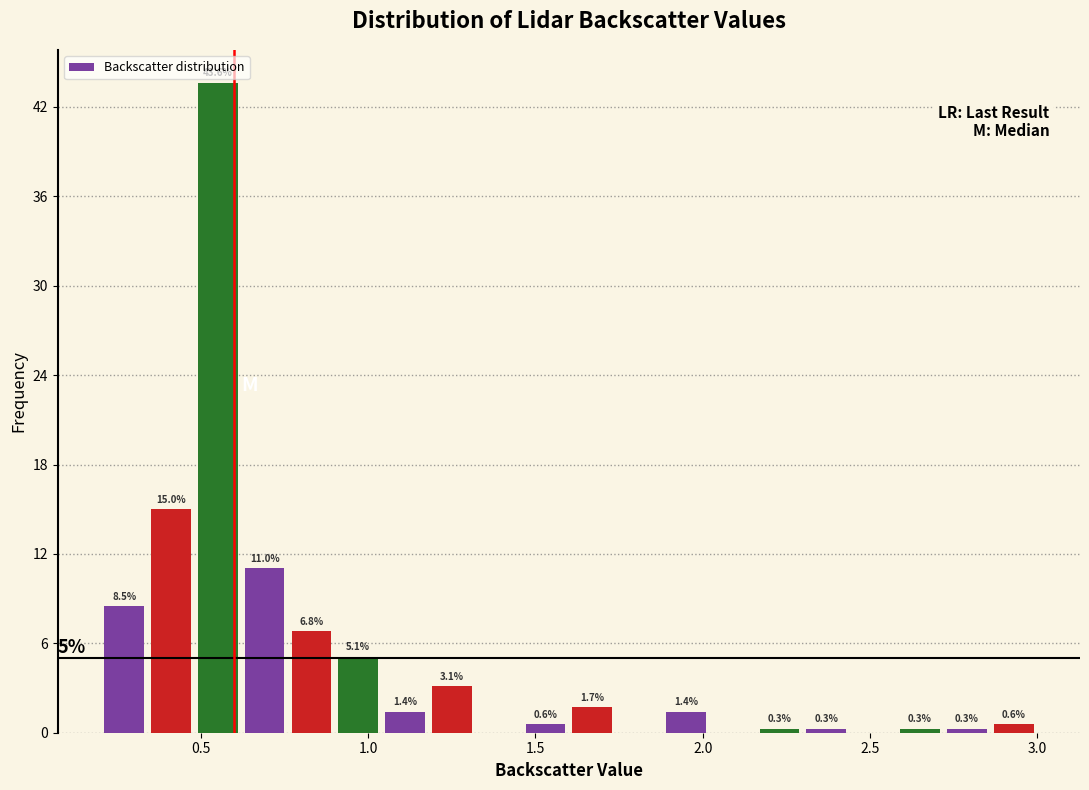

Read against the x-axis, roughly where is the centre of the tallest bar?

0.55